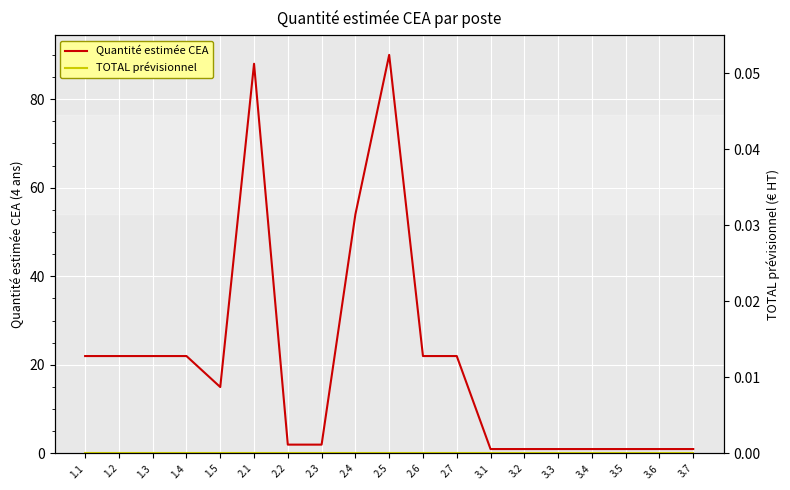

Is this an area chart (filled region under the line)?

No